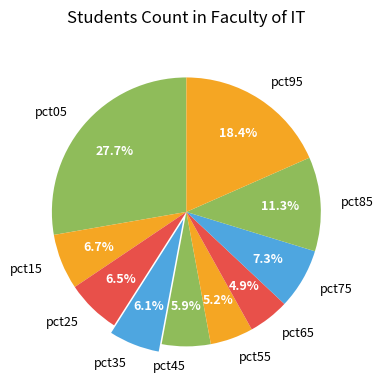

How many slices are in this pie chart?

10